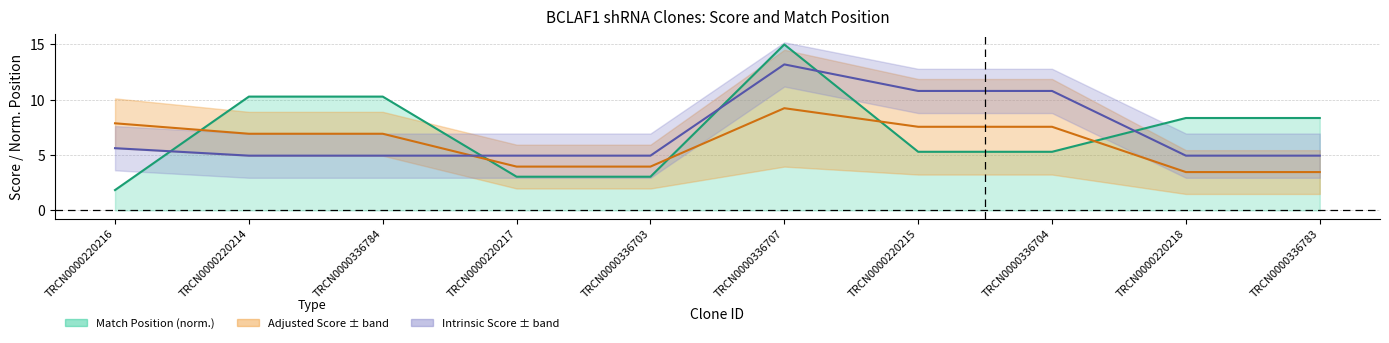

What is the spread (max minus min) of values at TRCN0000220215?

5.5